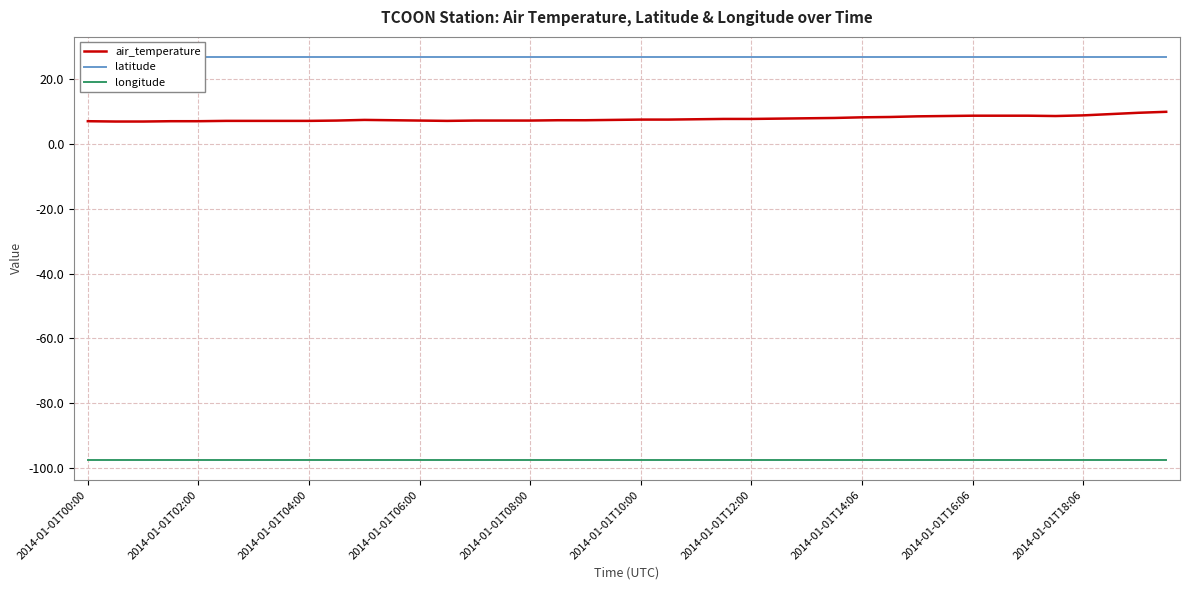

What value does the longitude series have at 27?

-97.5